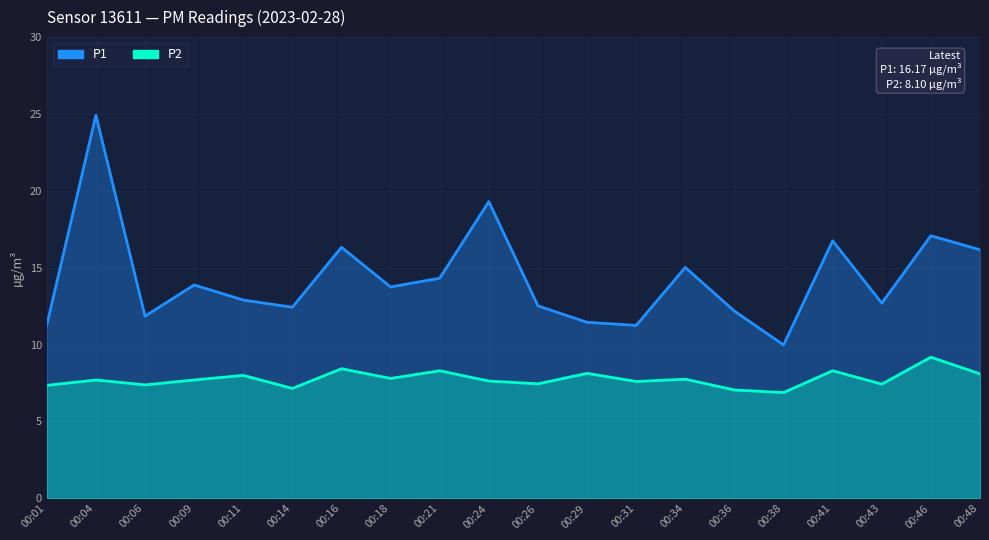

What is the difference between the P2 values at 00:11 and 00:38?

1.1